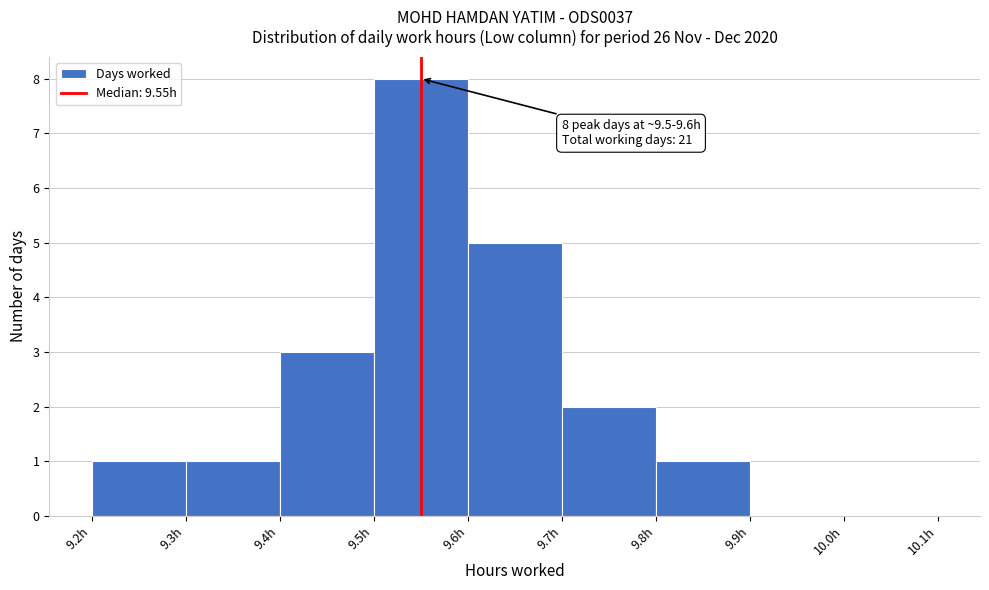

Which range on the x-axis has the tallest bar?

9.5 to 9.6